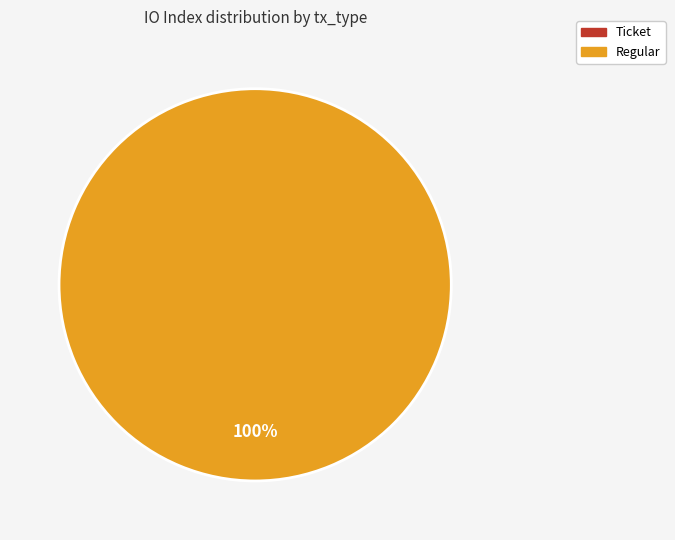

True or false: Regular accounts for 92% of the total.

False